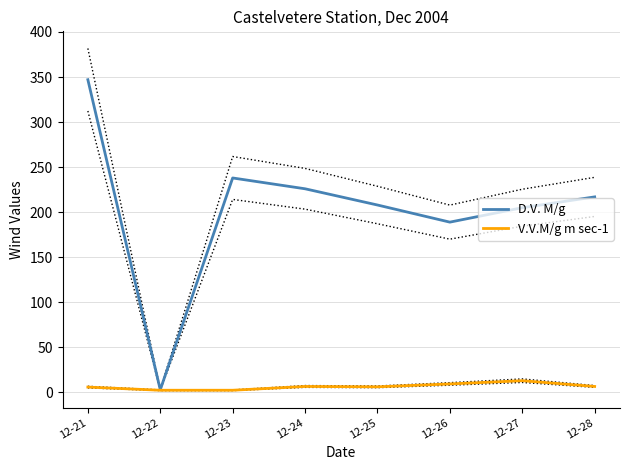

At 12-25, list the series in order from largest to smallest.

D.V. M/g, V.V.M/g m sec-1